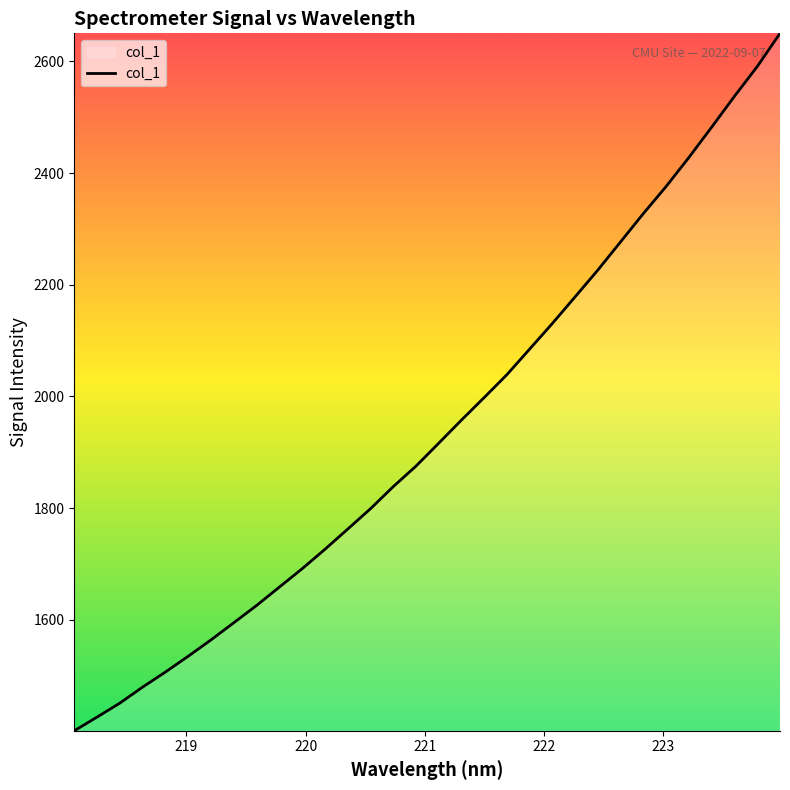

What is the greatest value displayed?

2650.3